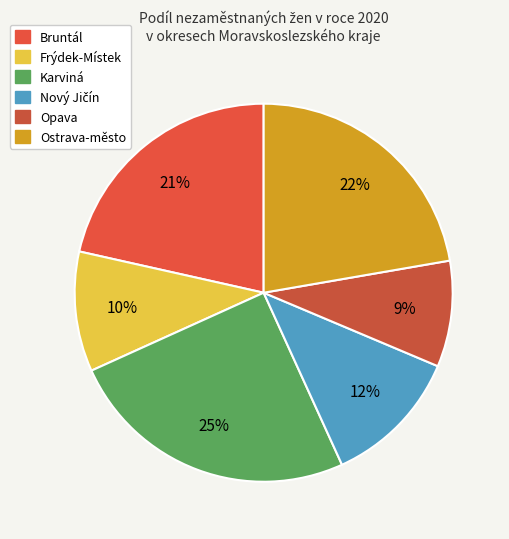

How many slices are in this pie chart?

6